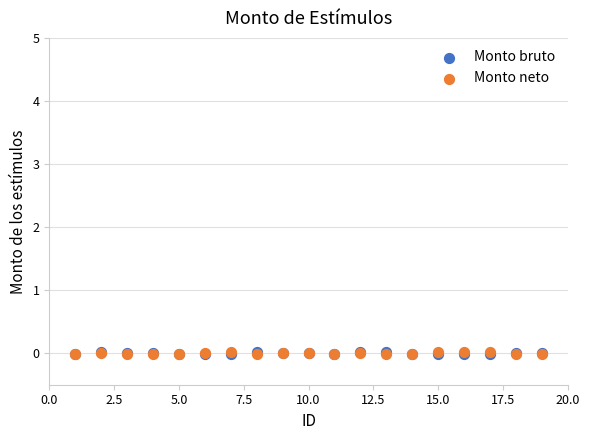

What are all the series names shown in the legend?

Monto bruto, Monto neto